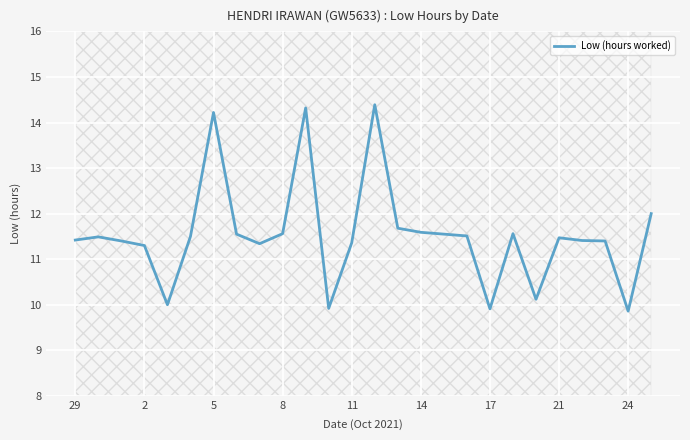

At which category does the chart reach its minimum across all series?

24